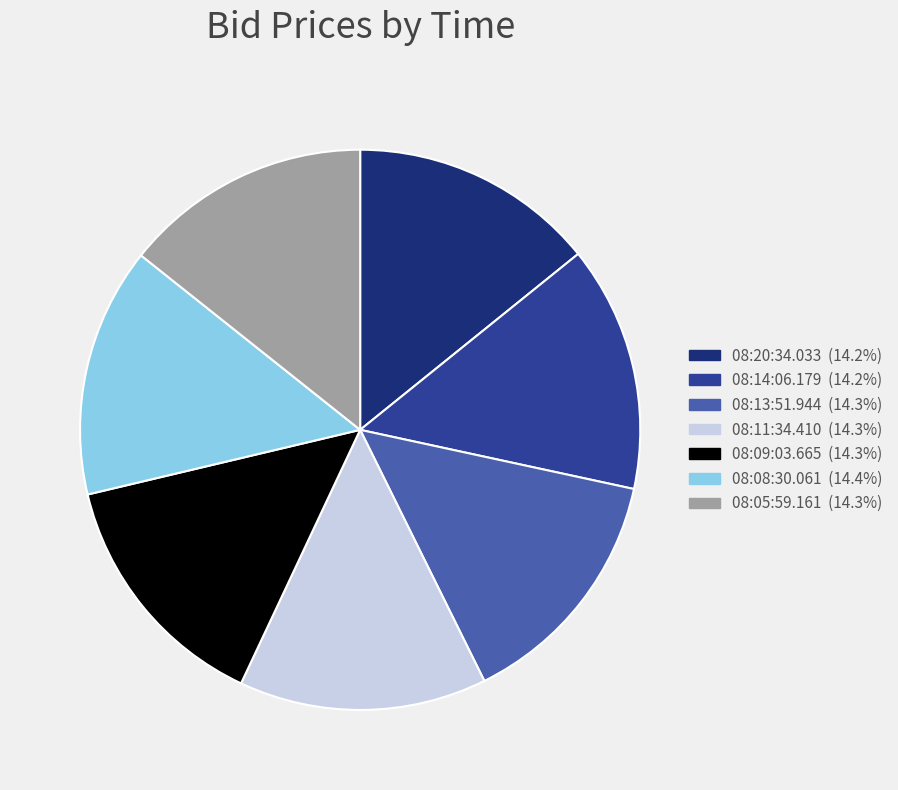

Does 08:09:03.665 represent more than half of the total?

No